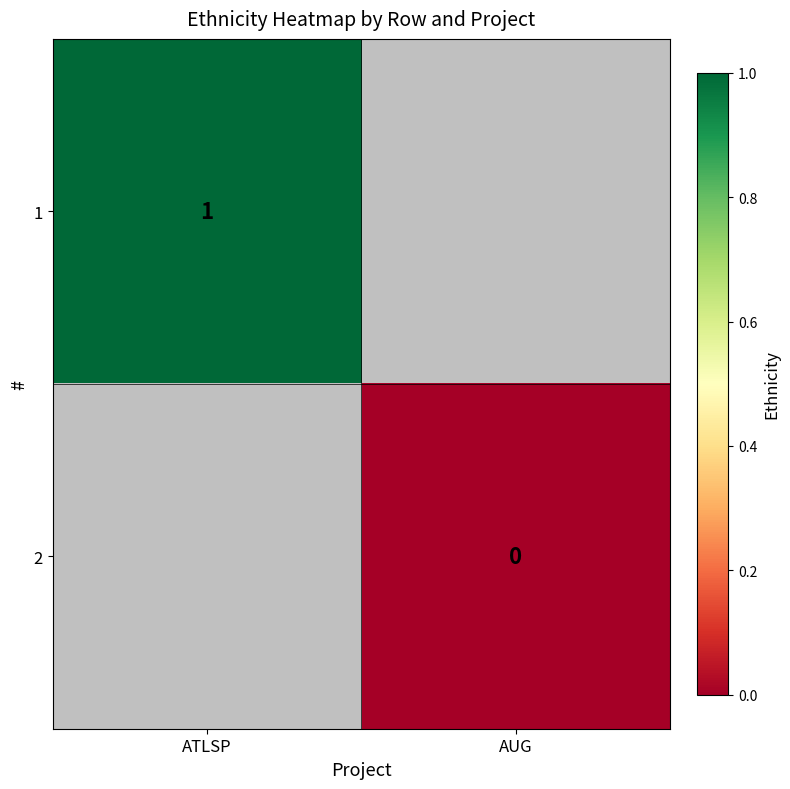

The 1 series shows 1 at ATLSP. True or false?

True